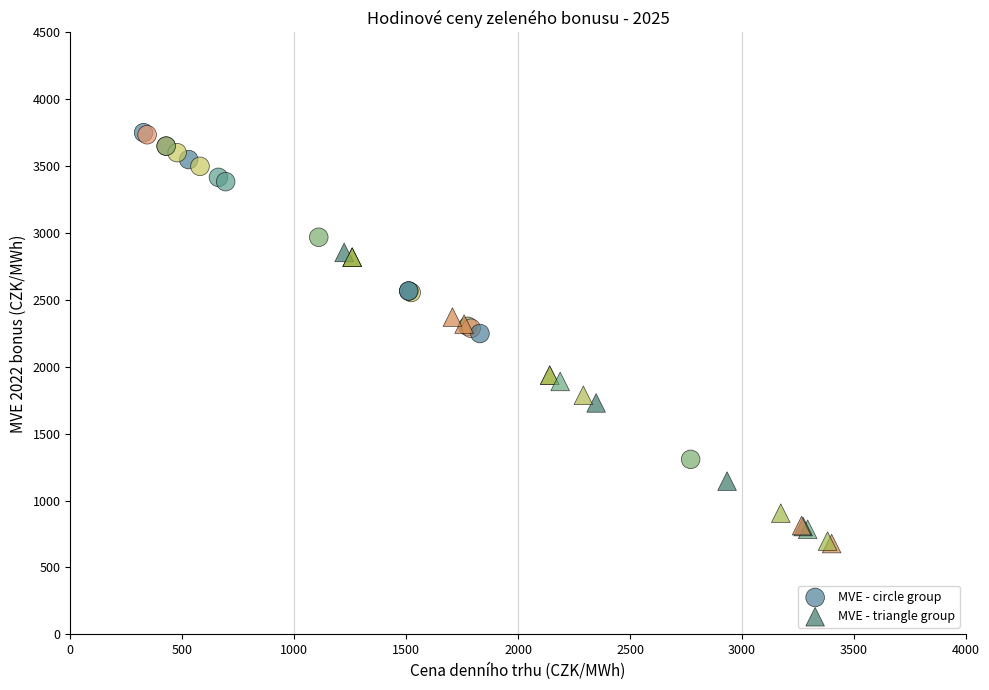

Which series contains the highest Y value?

MVE - circle group